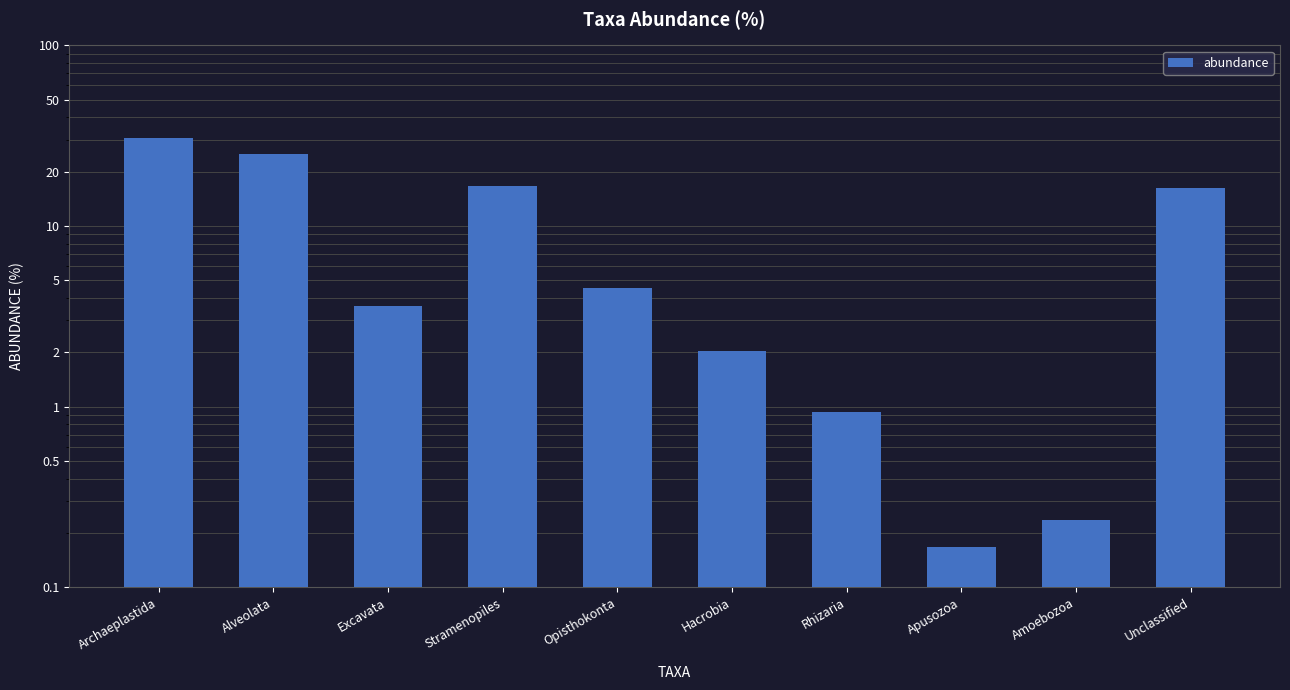

What is the value of the 10th bar from the left?

16.2